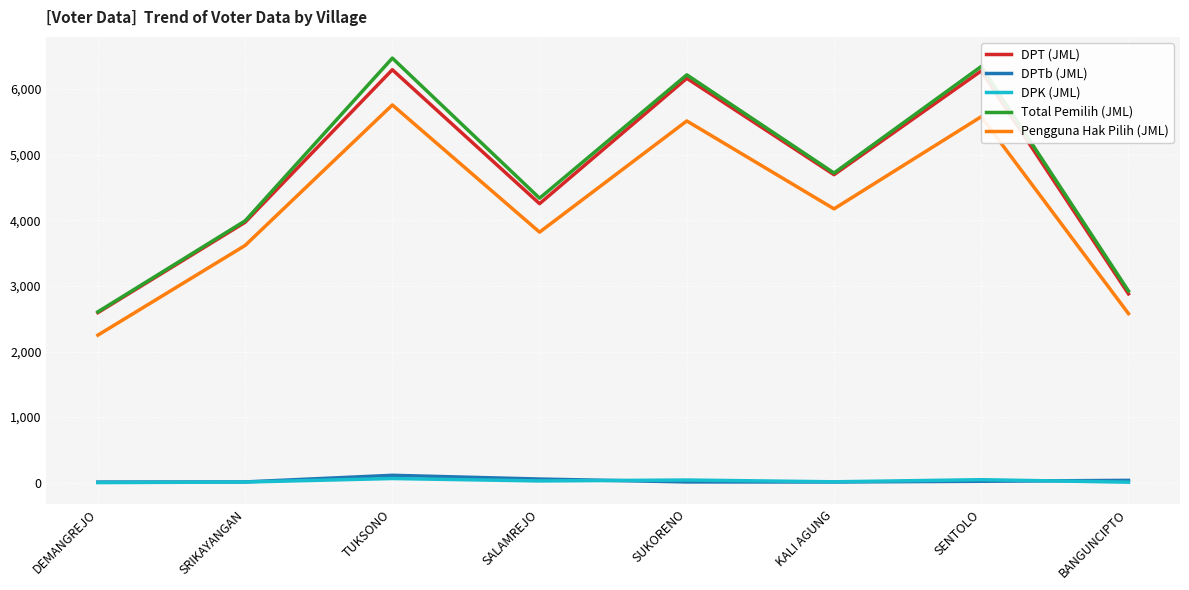

The Total Pemilih (JML) series shows 6346 at SENTOLO. True or false?

True